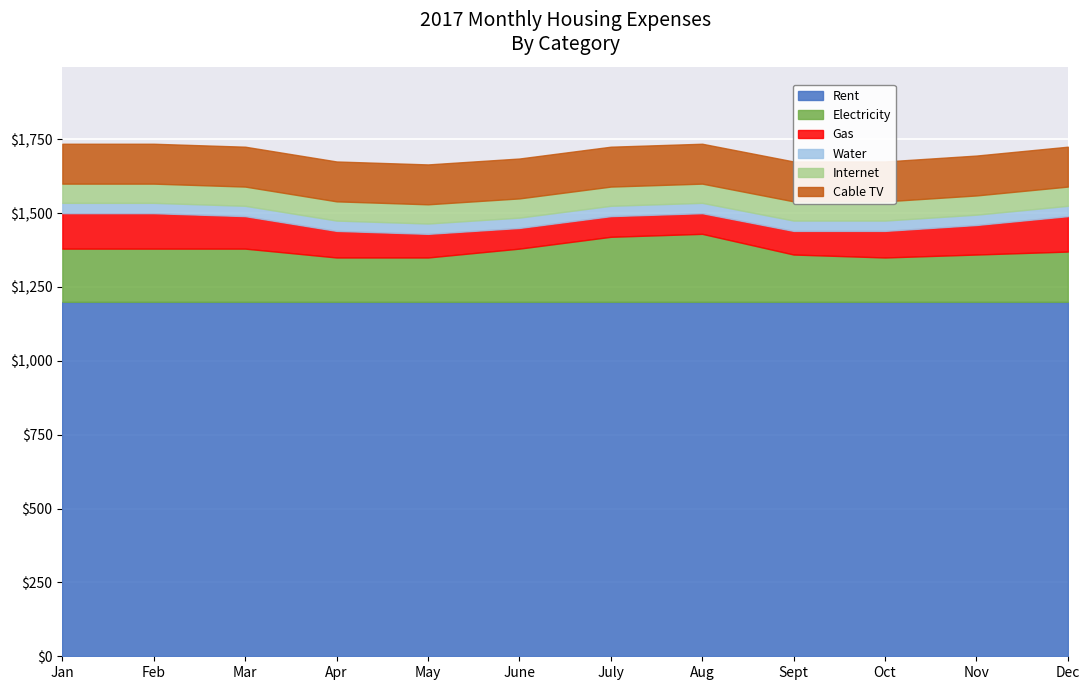

The Rent series shows 1677 at Aug. True or false?

False